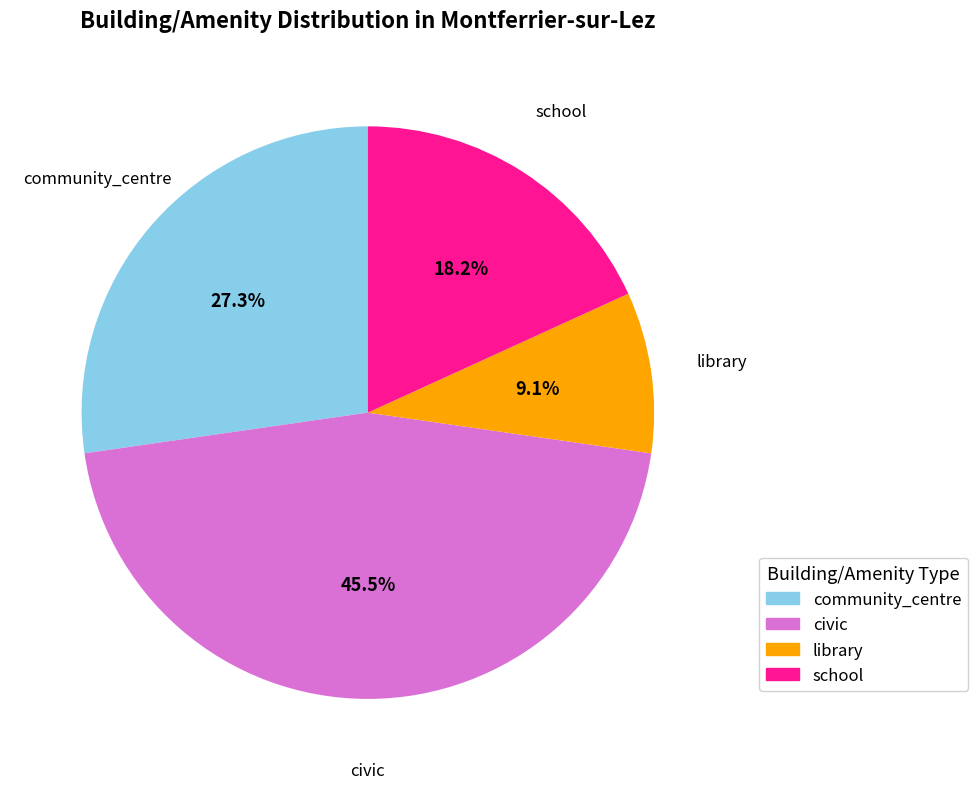

Rank the categories by value from lowest to highest.

library, school, community_centre, civic